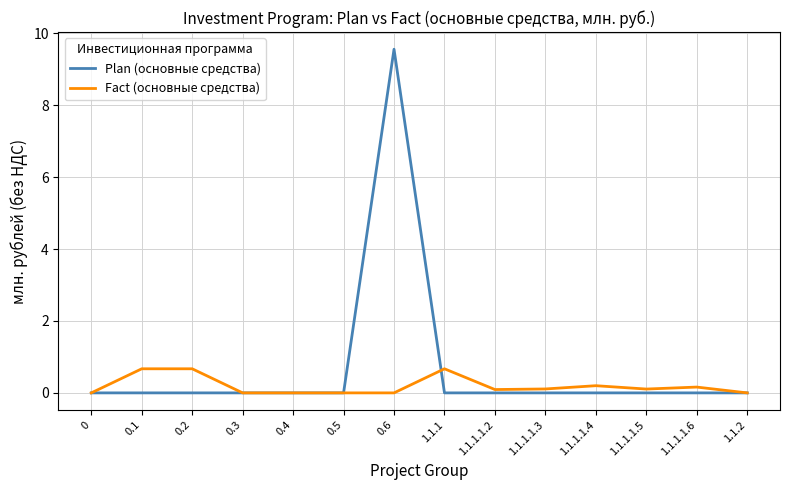

What is the spread (max minus min) of values at 1.1.1?

0.7